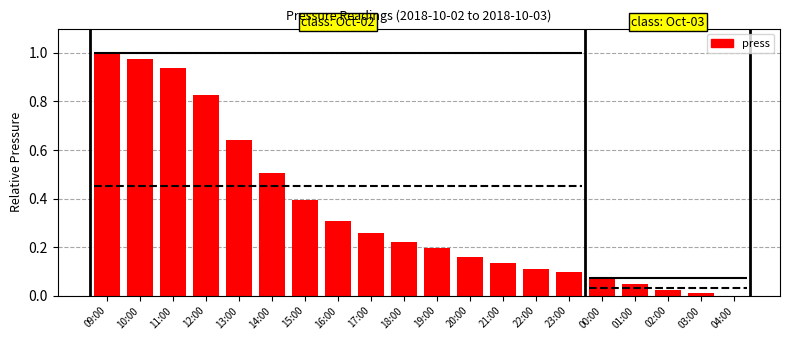

Rank the categories by value from lowest to highest.

04:00, 03:00, 02:00, 01:00, 00:00, 23:00, 22:00, 21:00, 20:00, 19:00, 18:00, 17:00, 16:00, 15:00, 14:00, 13:00, 12:00, 11:00, 10:00, 09:00